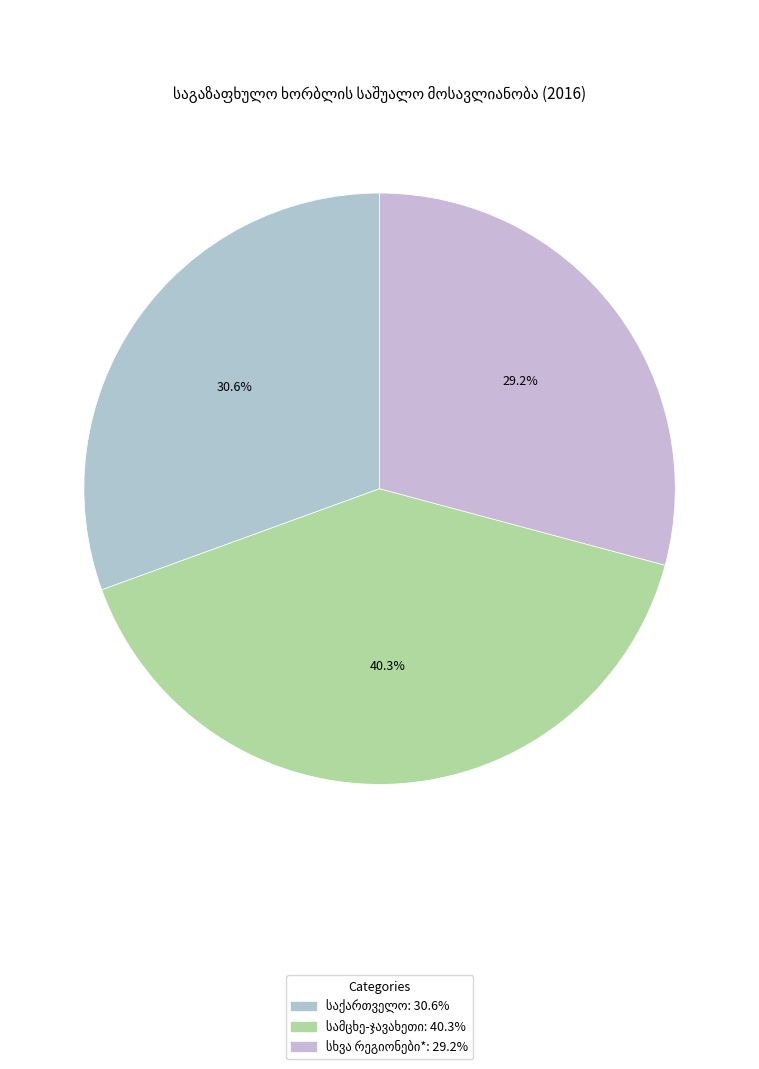

Count the number of slices in the pie.

3